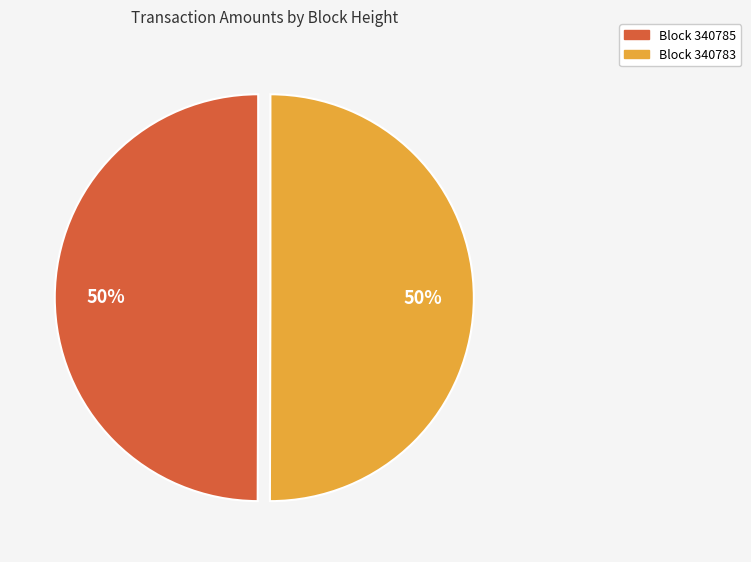

To the nearest percent, what is the average slice percentage?

50%